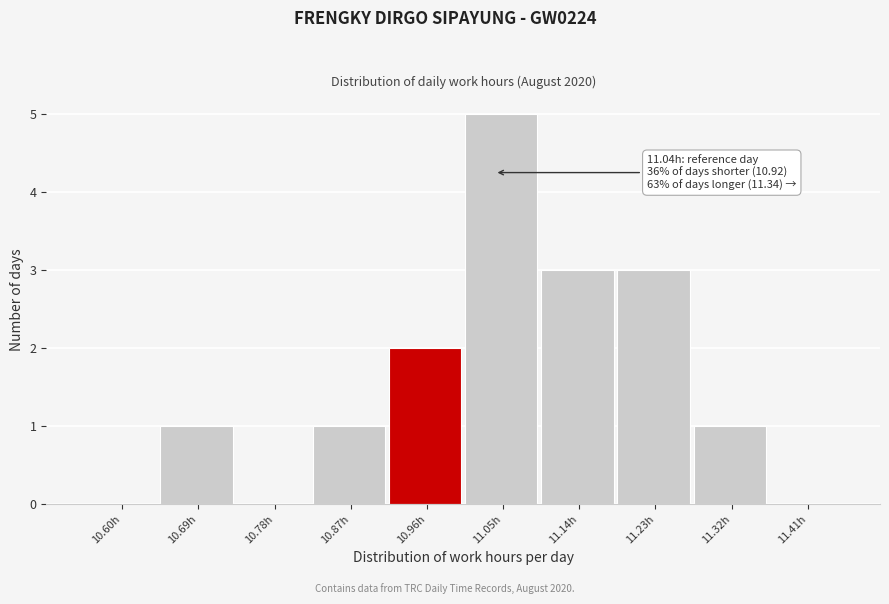

Reading left to right, transcribe all the data shown in this chart.

10.60h=0	10.69h=1	10.78h=0	10.87h=1	10.96h=2	11.05h=5	11.14h=3	11.23h=3	11.32h=1	11.41h=0